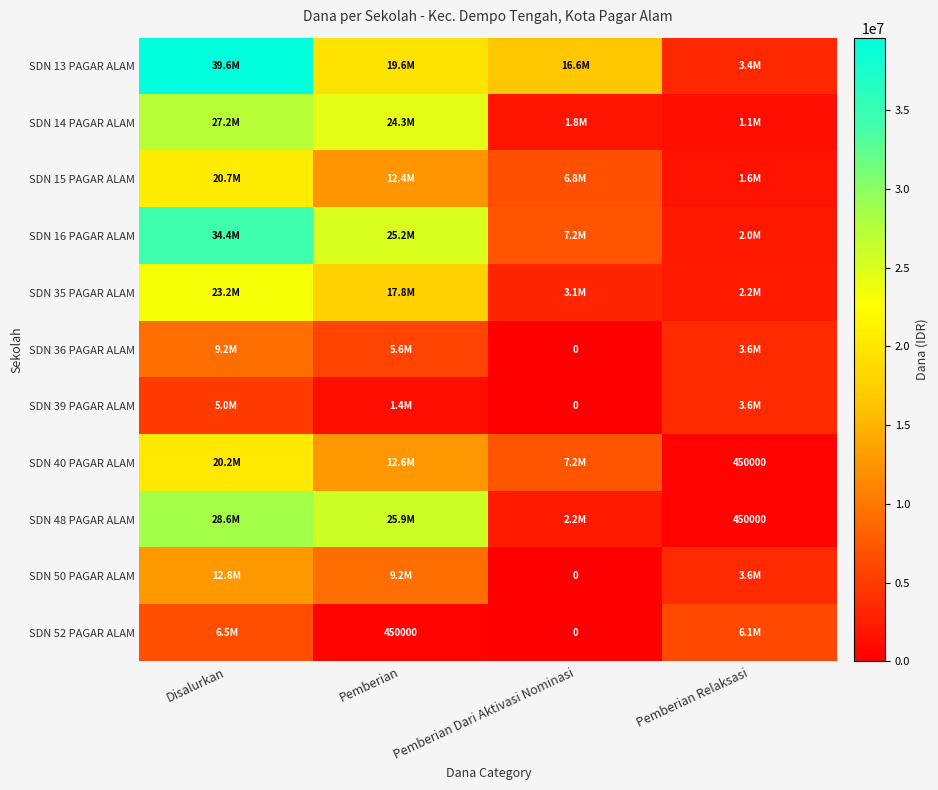

The value of SDN 48 PAGAR ALAM at Pemberian Relaksasi is 450000. True or false?

True